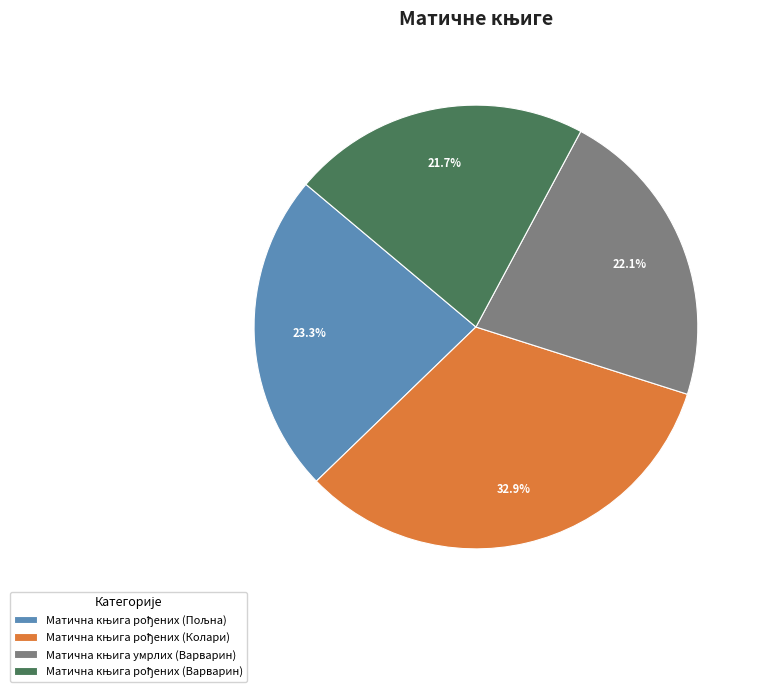

Is there any slice that represents more than half of the pie?

No